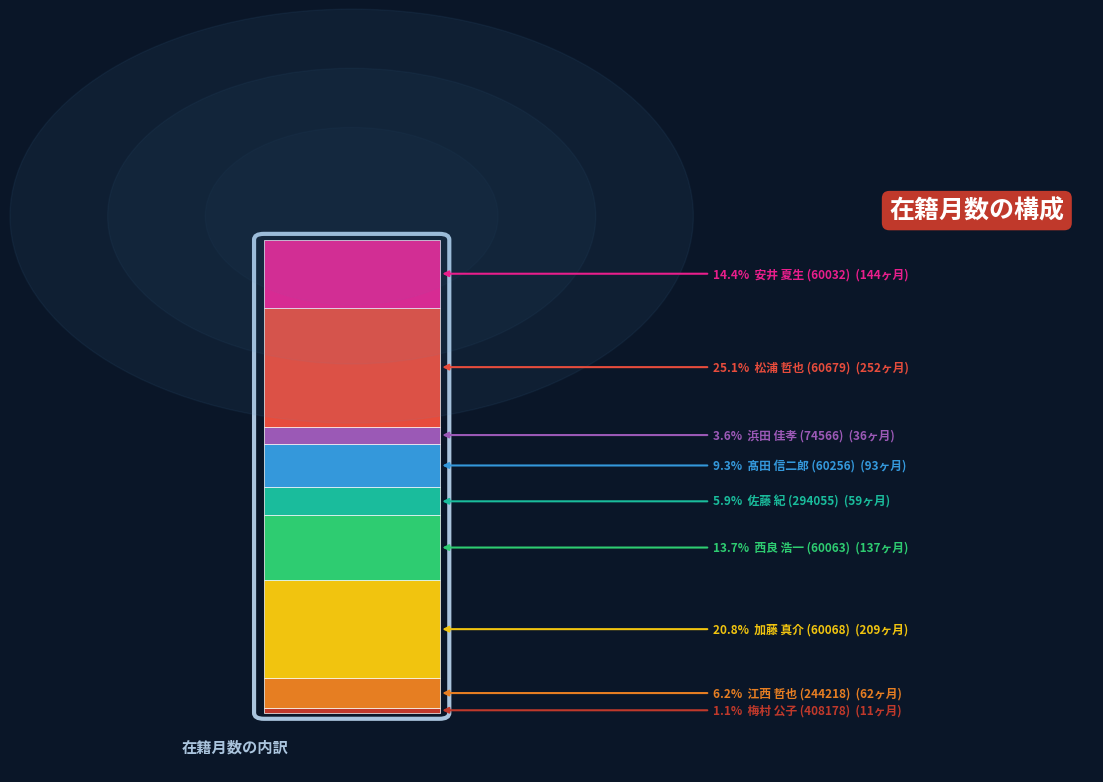

What is the ratio of the value at 浜田 佳孝
(74566) to the value at 加藤 真介
(60068)?

0.2